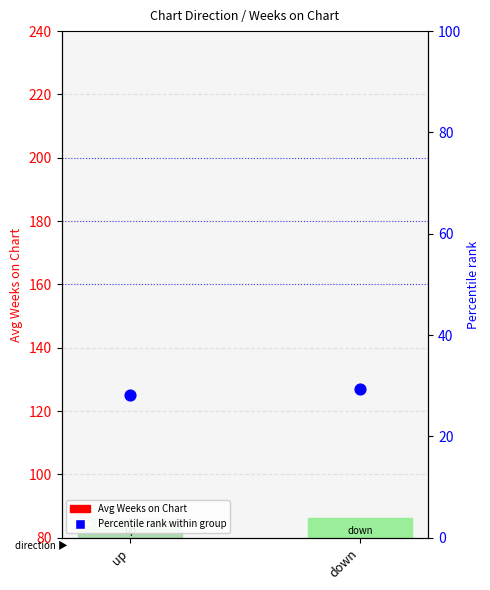

What is the total value across all series at up?

84.6